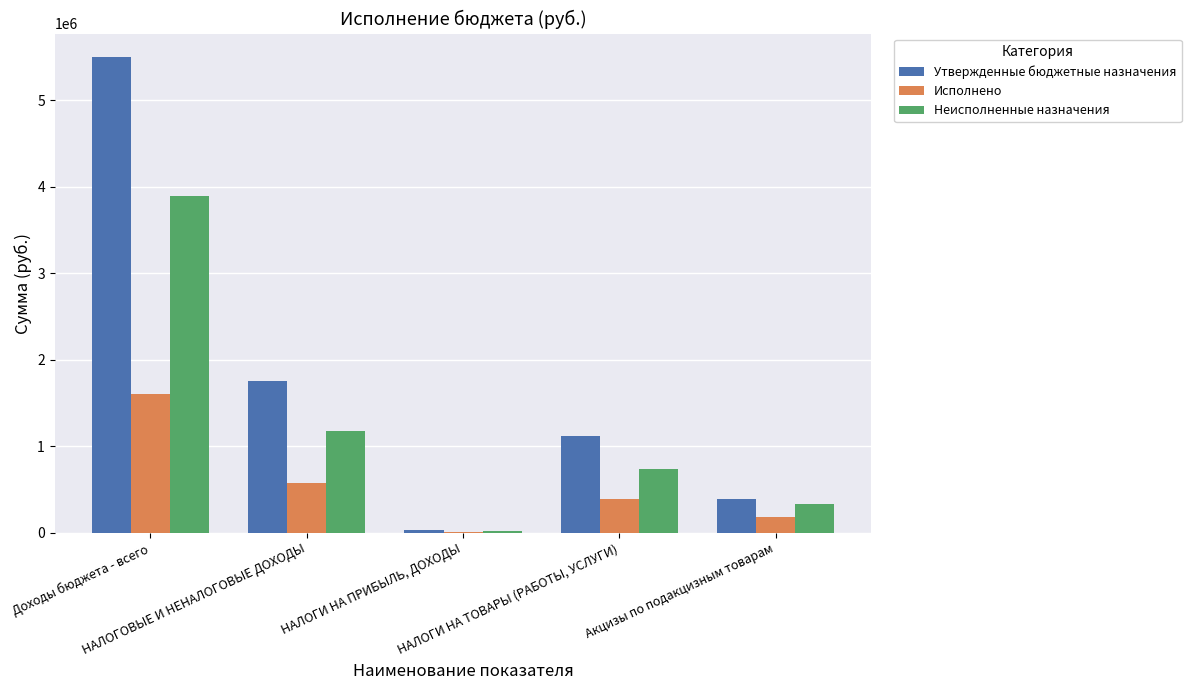

Which series has the largest total across all categories?

Утвержденные бюджетные назначения